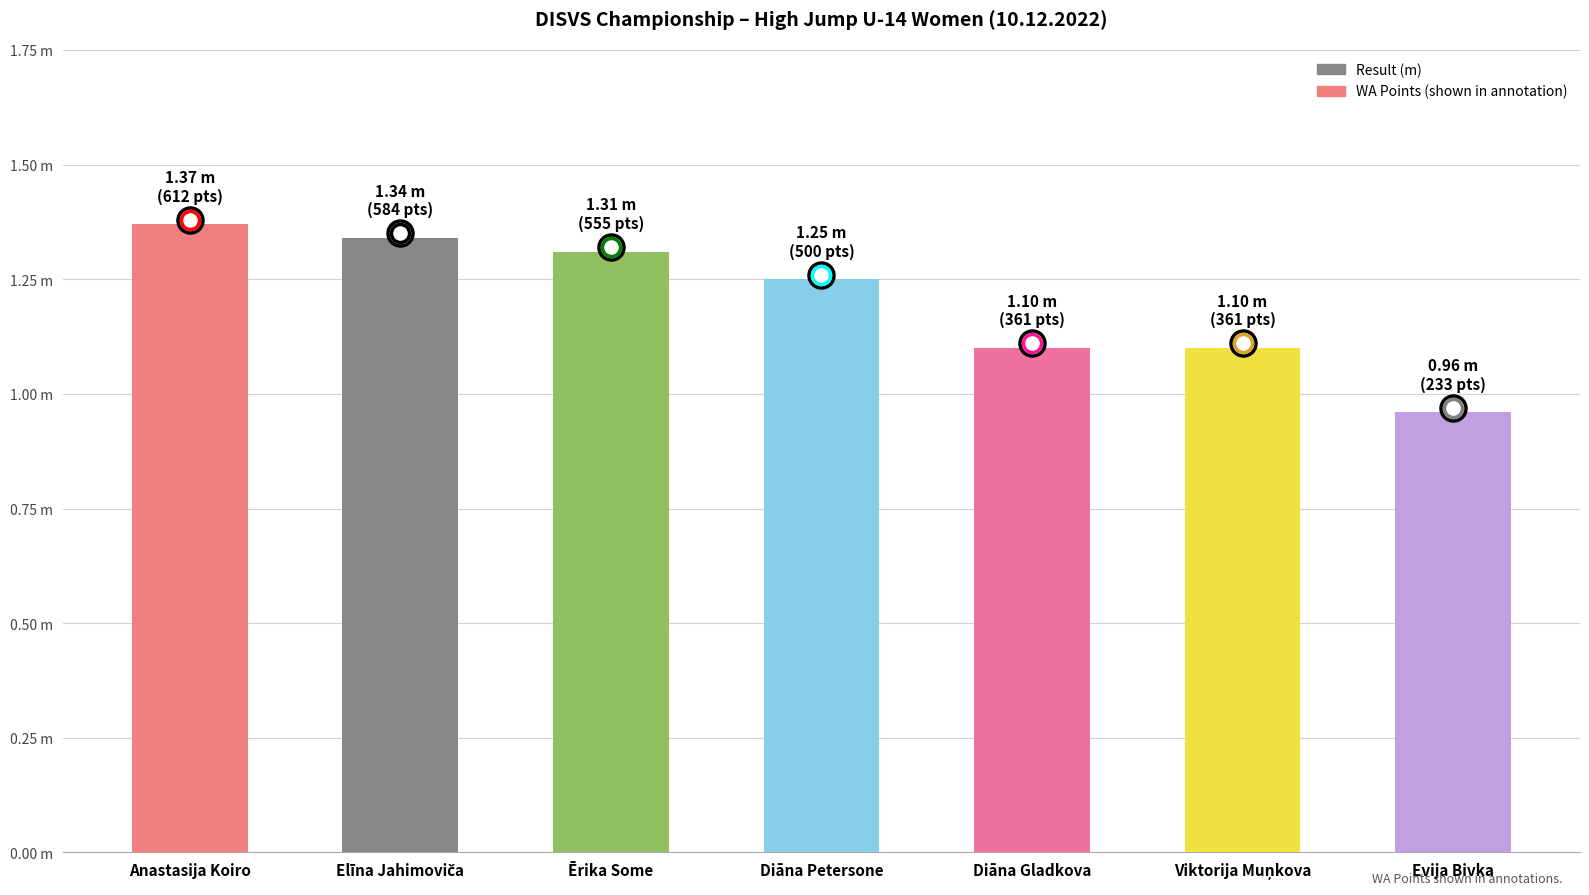

What is the sum of all values?

8.4